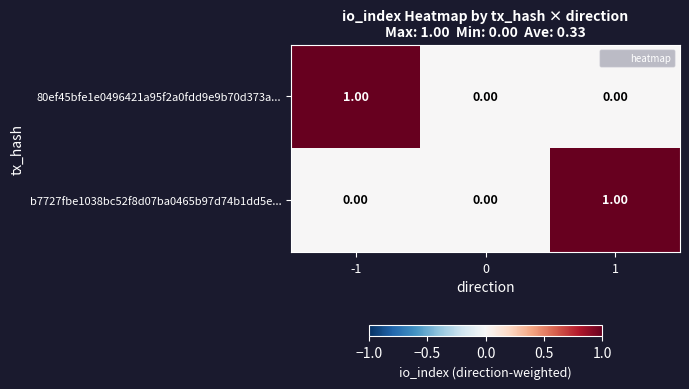

Is the value of 80ef45bfe1e0496421a95f2a0fdd9e9b70d373a... at 0 greater than the value of b7727fbe1038bc52f8d07ba0465b97d74b1dd5e... at 1?

No